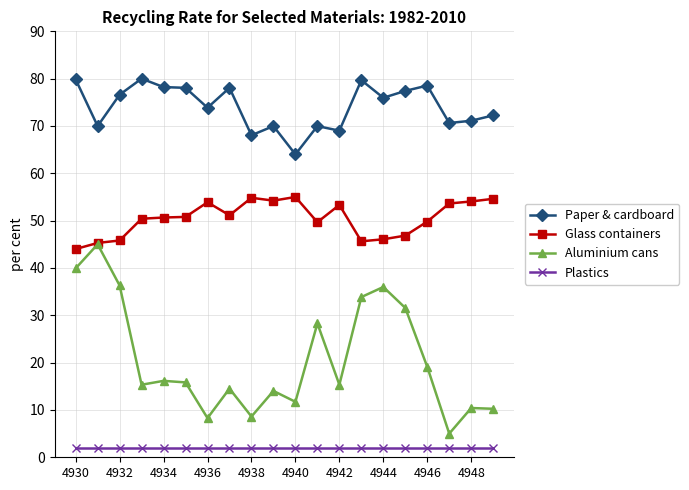

What is the value of the Paper & cardboard point at the 13th from the left?

69.0